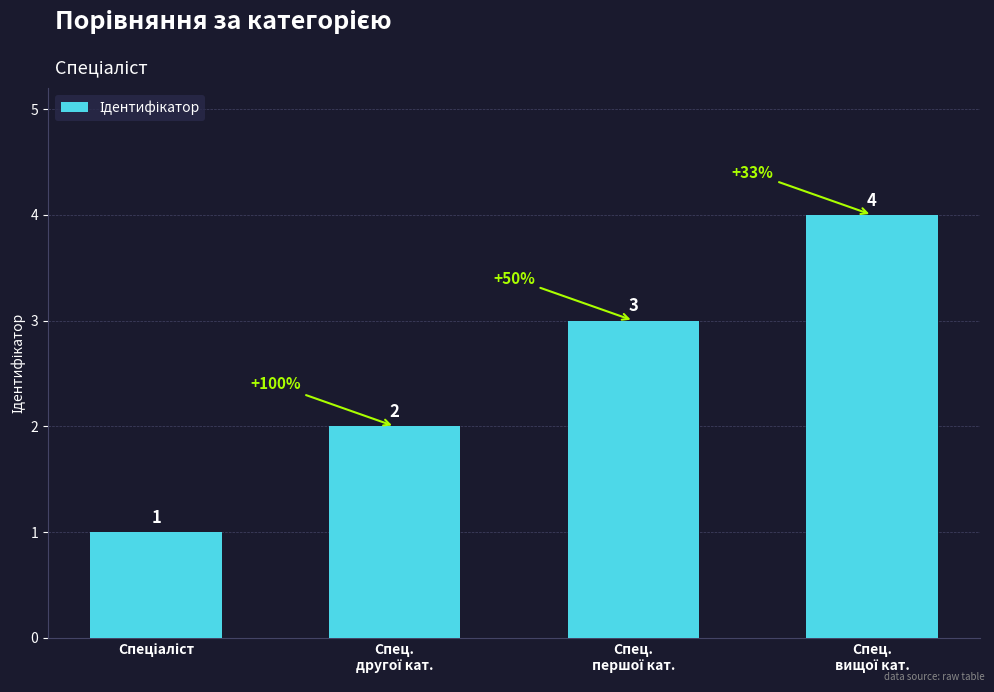

What is the maximum value shown in the chart?

4